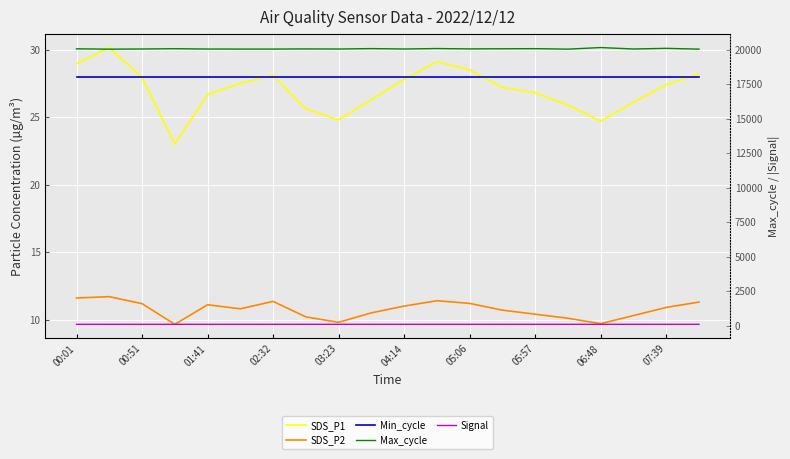

Where does the Max_cycle series first go above 20049?

00:01